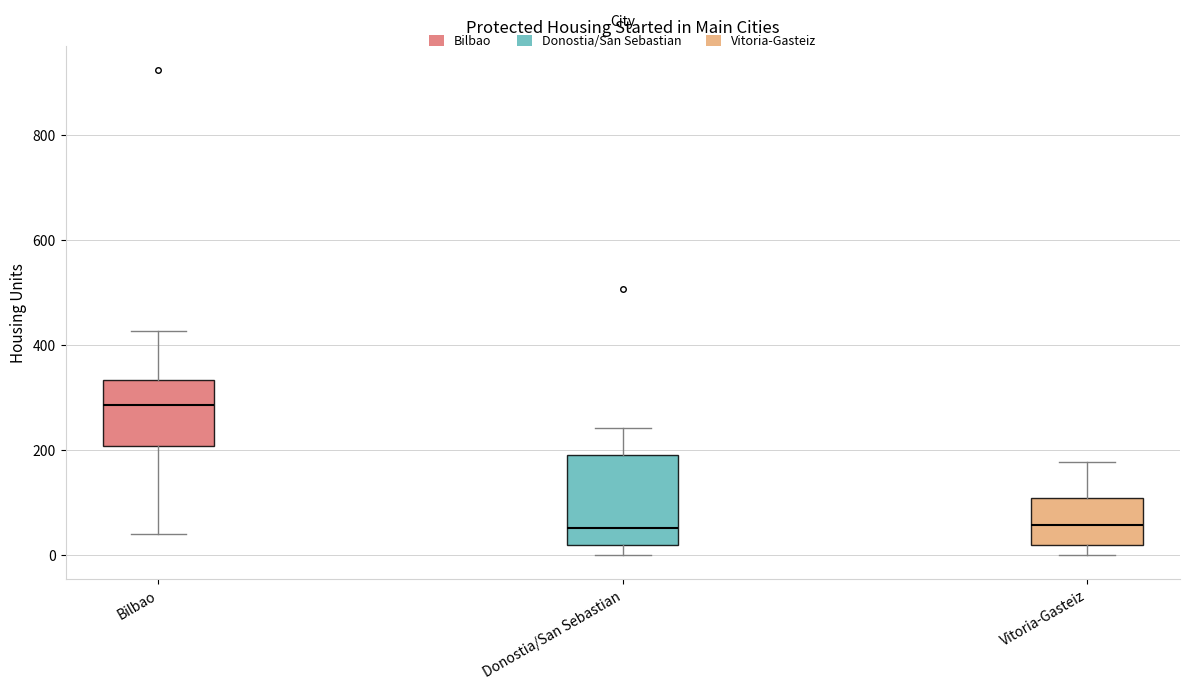

Reading left to right, transcribe this box plot: for each box, give where its median line is, the range the box spans, and where its two whiskers end, as read against the y-axis. The values are not printed on the chart, so give them approximately, as read against the axis.

Bilbao: median 280, box 200 to 340, whiskers 40 to 420
Donostia/San Sebastian: median 60, box 20 to 200, whiskers 0 to 240
Vitoria-Gasteiz: median 60, box 20 to 100, whiskers 0 to 180